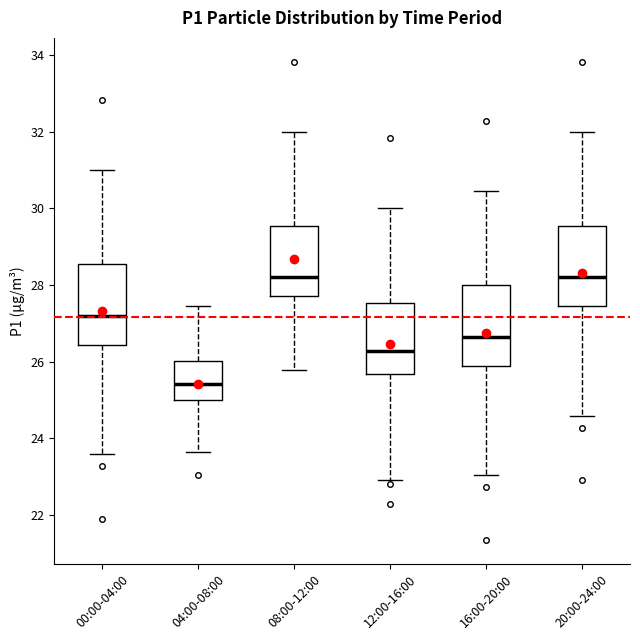

Reading left to right, read every box against the y-axis: the position of its median line, the range the box covers, and the ends of its whiskers. The values are not printed on the chart, so give them approximately, as read against the axis.

00:00-04:00: median 27.2, box 26.4 to 28.6, whiskers 23.6 to 31.0
04:00-08:00: median 25.4, box 25.0 to 26.0, whiskers 23.6 to 27.4
08:00-12:00: median 28.2, box 27.8 to 29.6, whiskers 25.8 to 32.0
12:00-16:00: median 26.2, box 25.6 to 27.6, whiskers 23.0 to 30.0
16:00-20:00: median 26.6, box 25.8 to 28.0, whiskers 23.0 to 30.4
20:00-24:00: median 28.2, box 27.4 to 29.6, whiskers 24.6 to 32.0